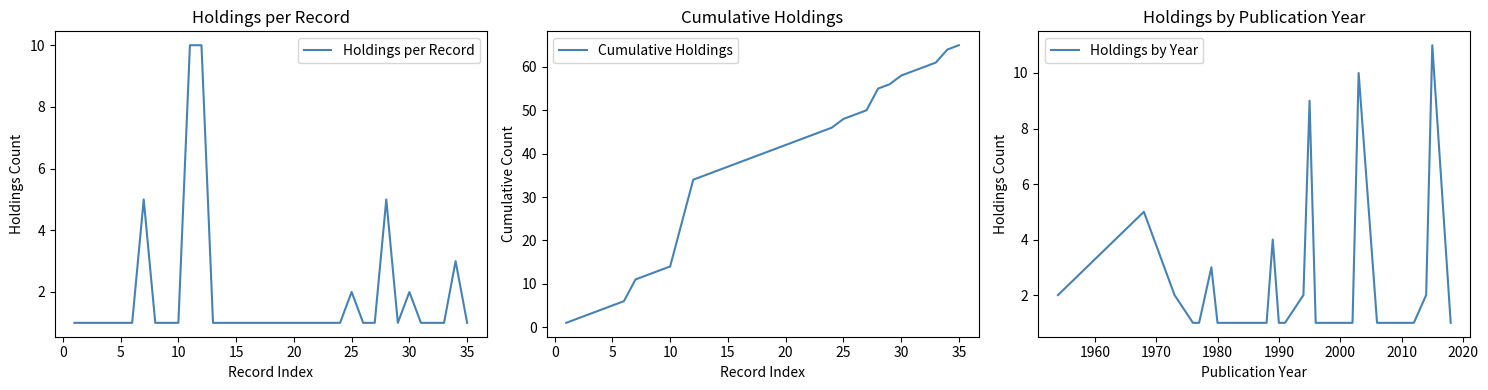

What is the greatest value displayed?

10